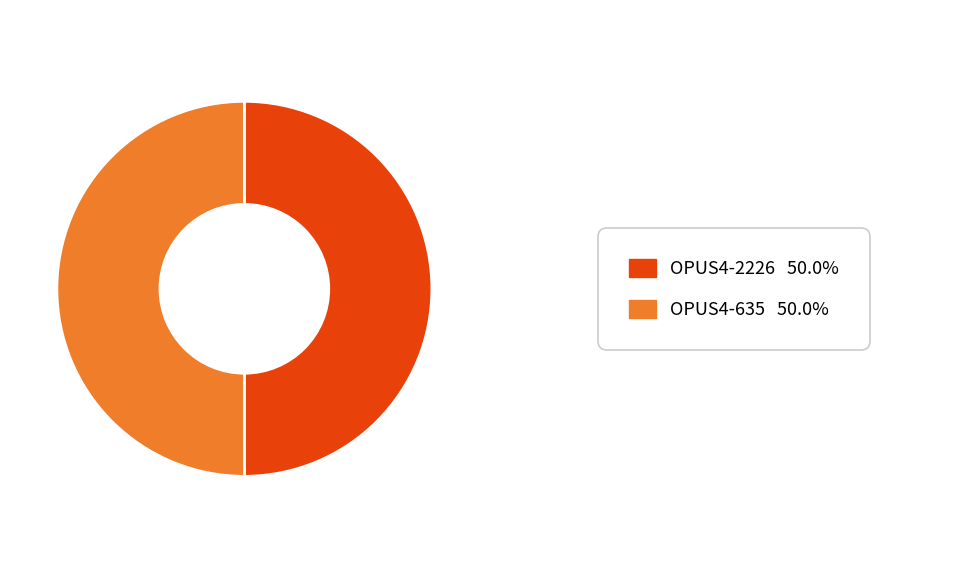

Rank the categories by value from lowest to highest.

OPUS4-2226, OPUS4-635